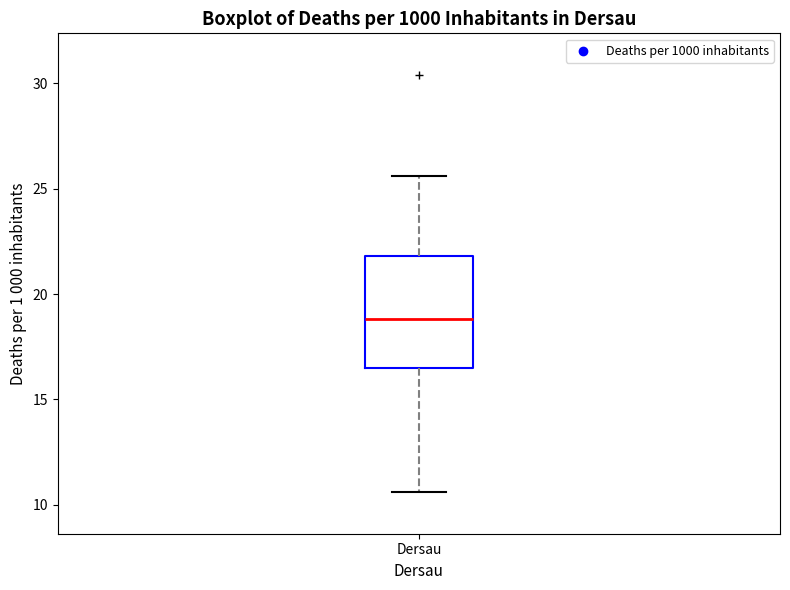

Read this box plot against the y-axis: the position of the median line, the range covered by the box, and the ends of both whiskers. The values are not printed on the chart, so give them approximately, as read against the axis.

median 19.0, box 16.5 to 22.0, whiskers 10.5 to 25.5